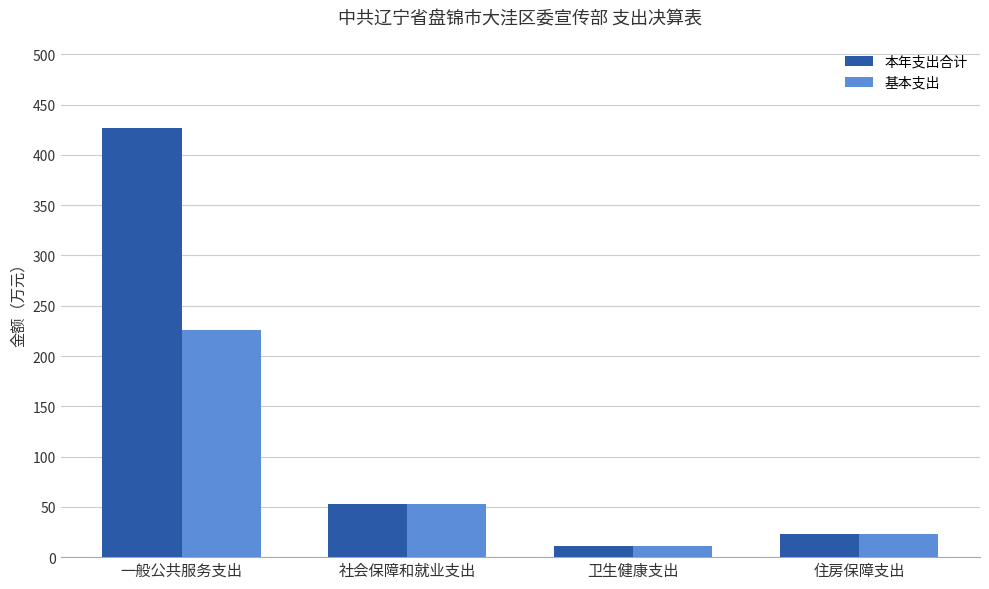

What is the maximum value for 基本支出?

225.8